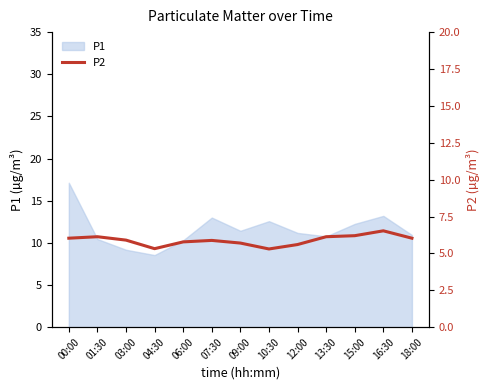

What is the ratio of the value at 18:00 to the value at 06:00?

1.0